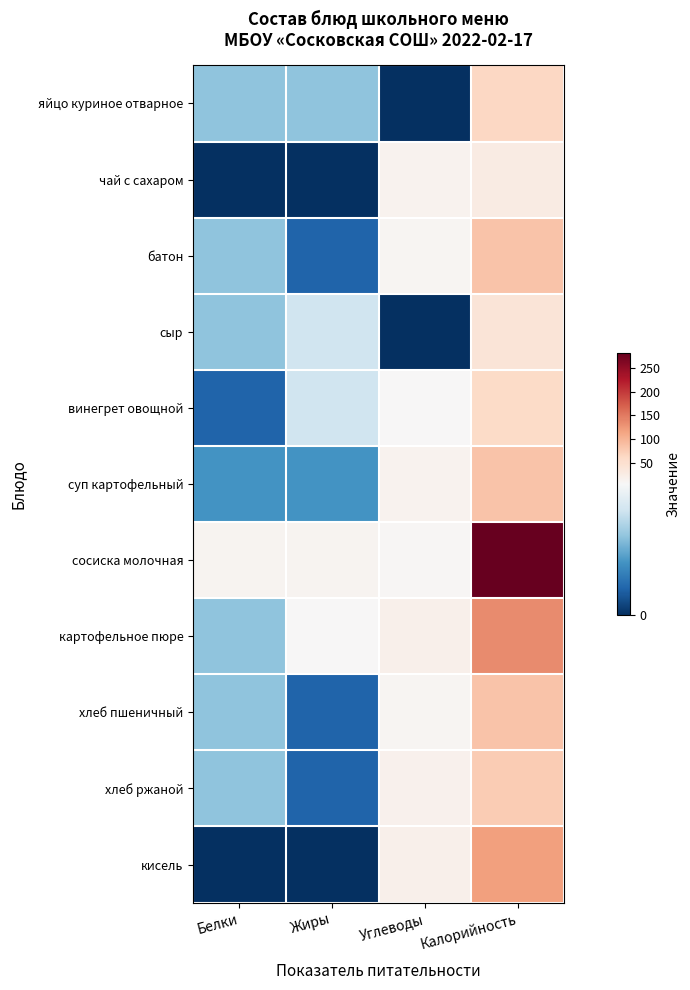

At which category does the chart reach its minimum across all series?

Углеводы